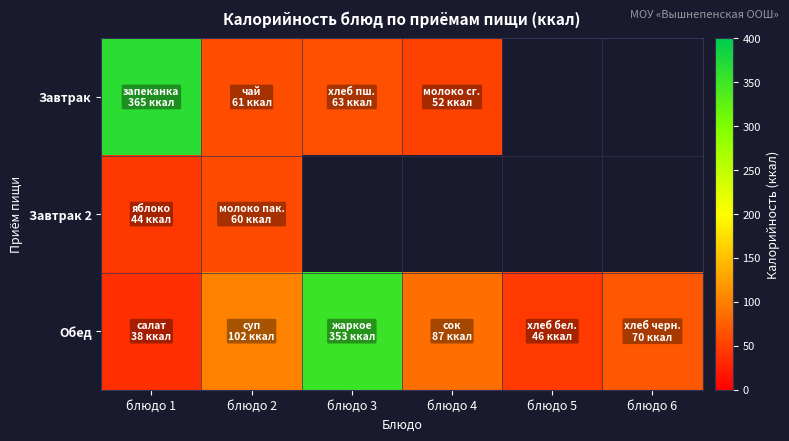

What is the smallest value displayed?

38.0